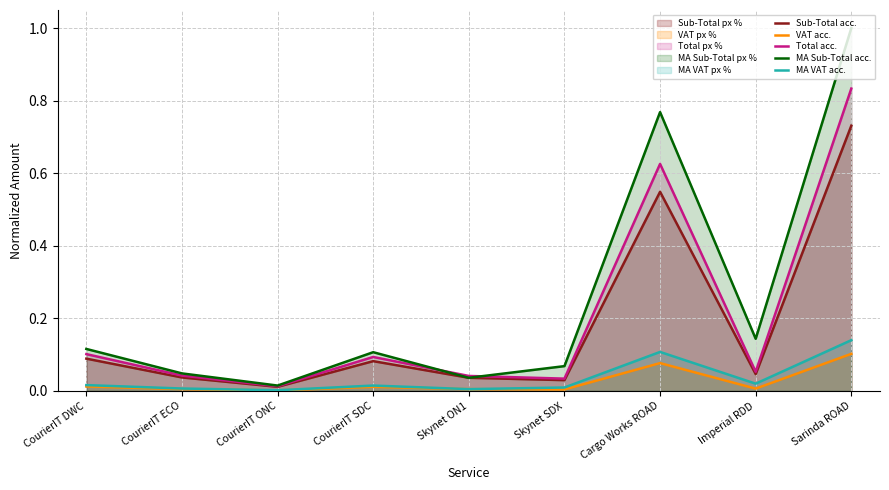

Which series has the largest total across all categories?

MA Sub-Total acc.